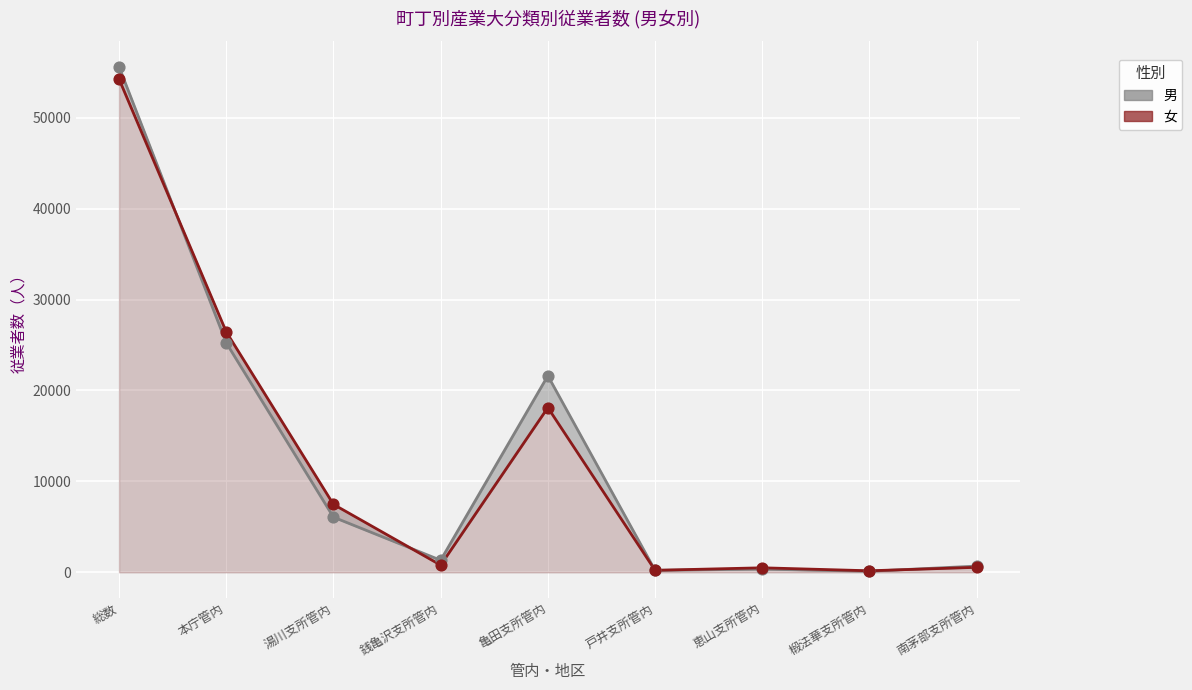

What are all the series names shown in the legend?

男, 女